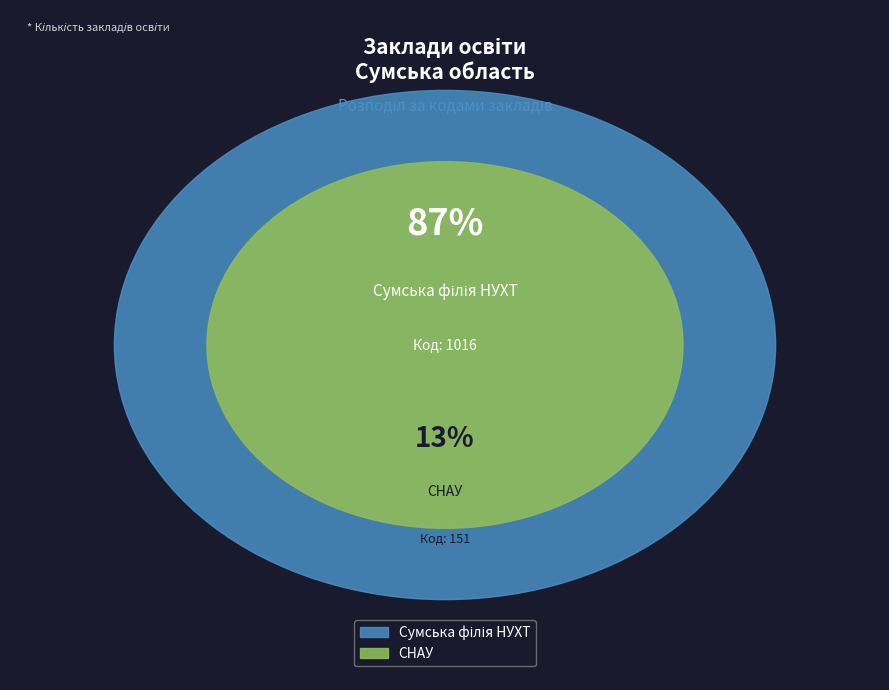

What is the smallest slice in the pie chart?

СНАУ